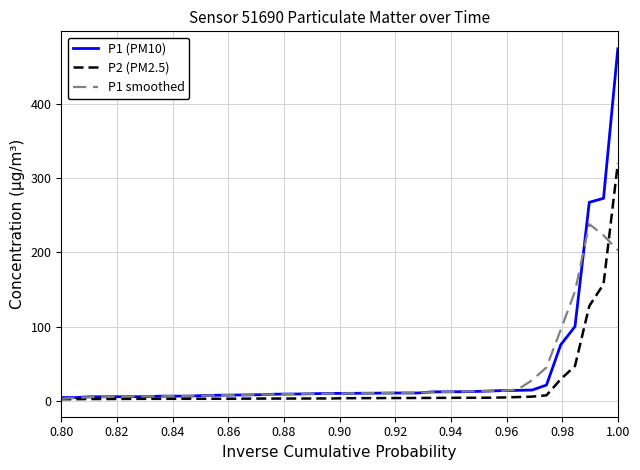

What is the average value of the P2 (PM2.5) series?

20.2